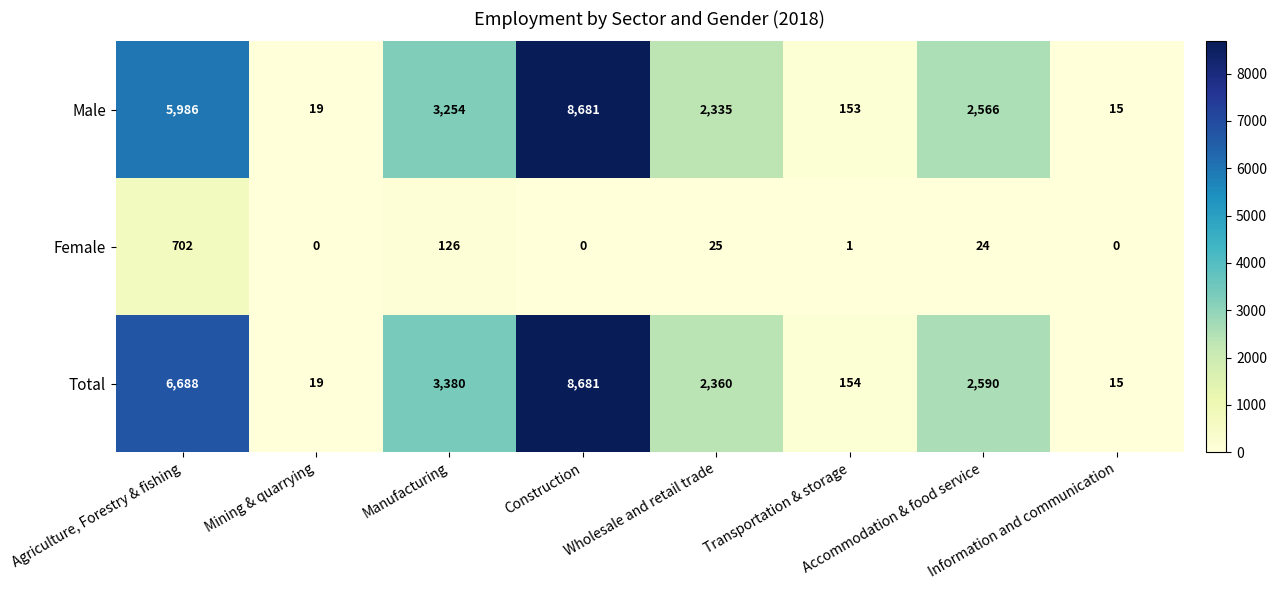

What is the difference between the second highest and second lowest values in the Female series?

126